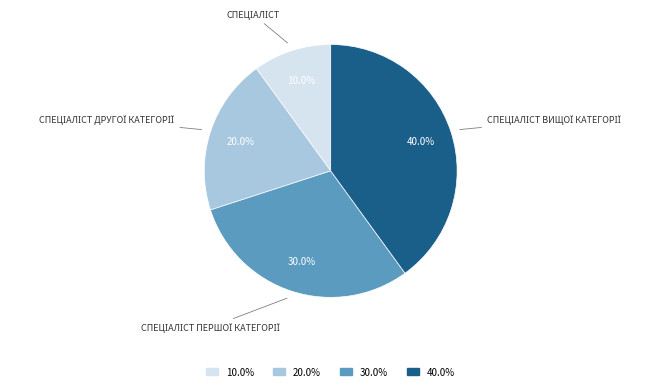

Count the number of slices in the pie.

4